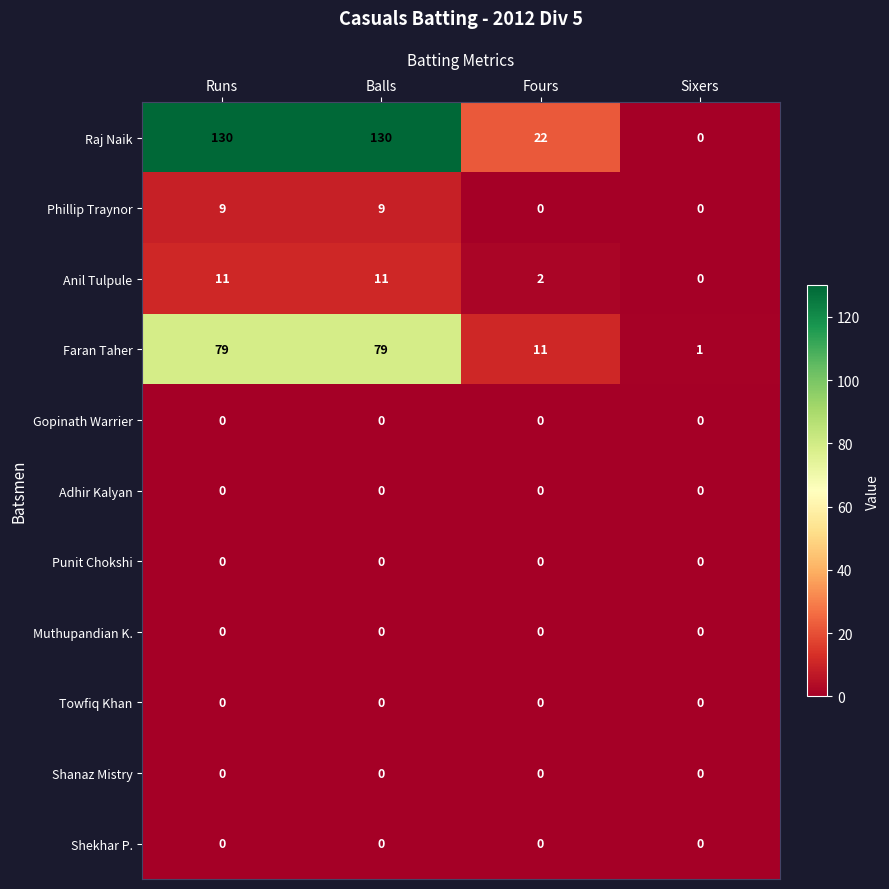

What is the greatest value displayed?

130